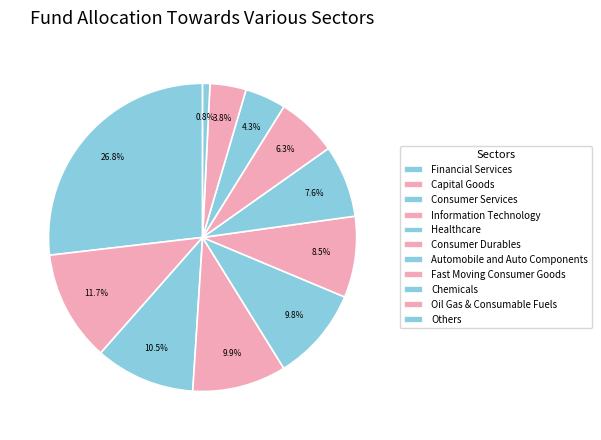

Count the number of slices in the pie.

11